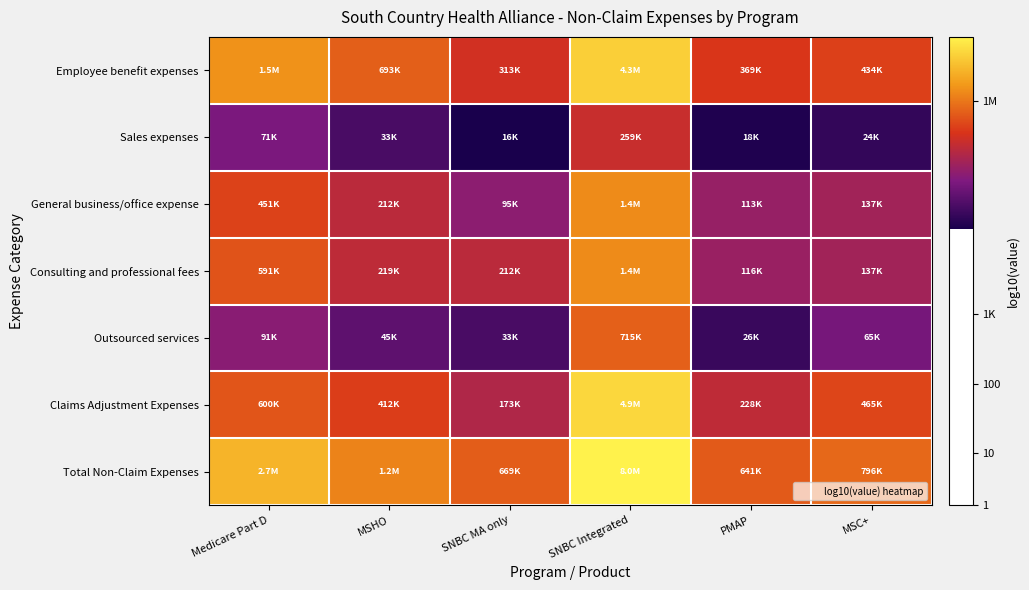

What is the maximum value shown in the chart?

6.9